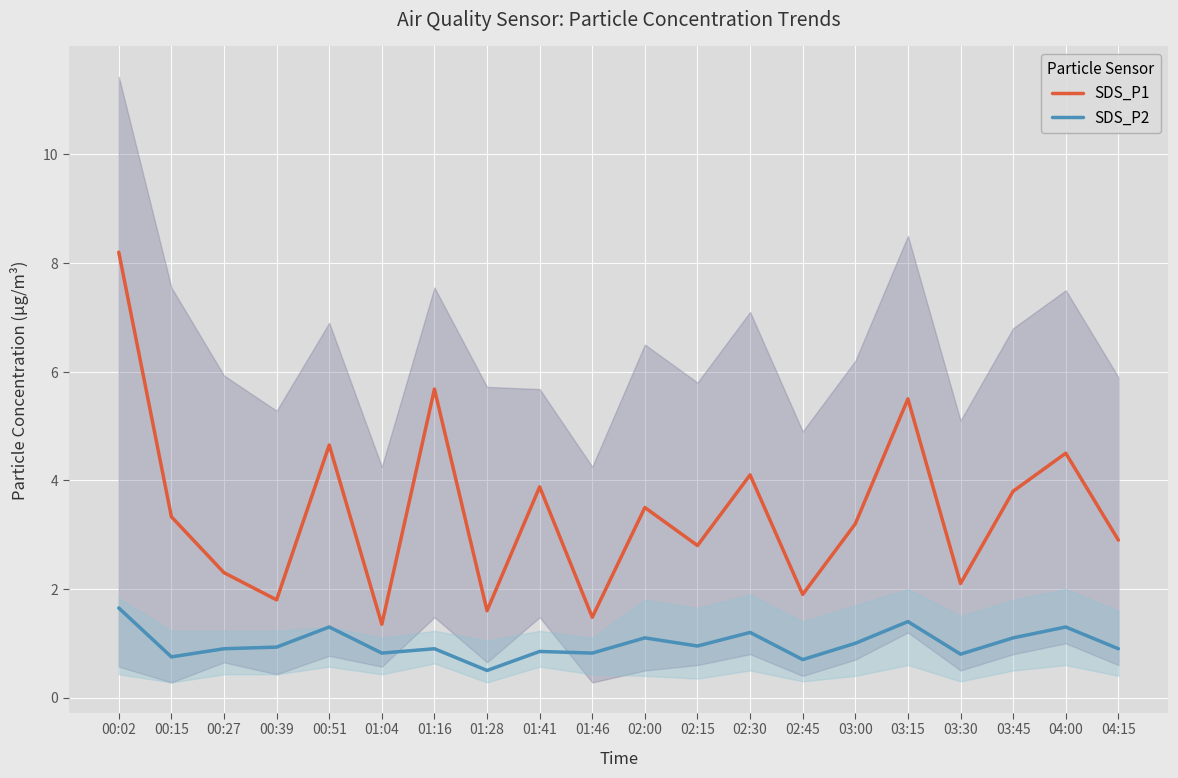

What is the label of the 8th point from the left?

01:28